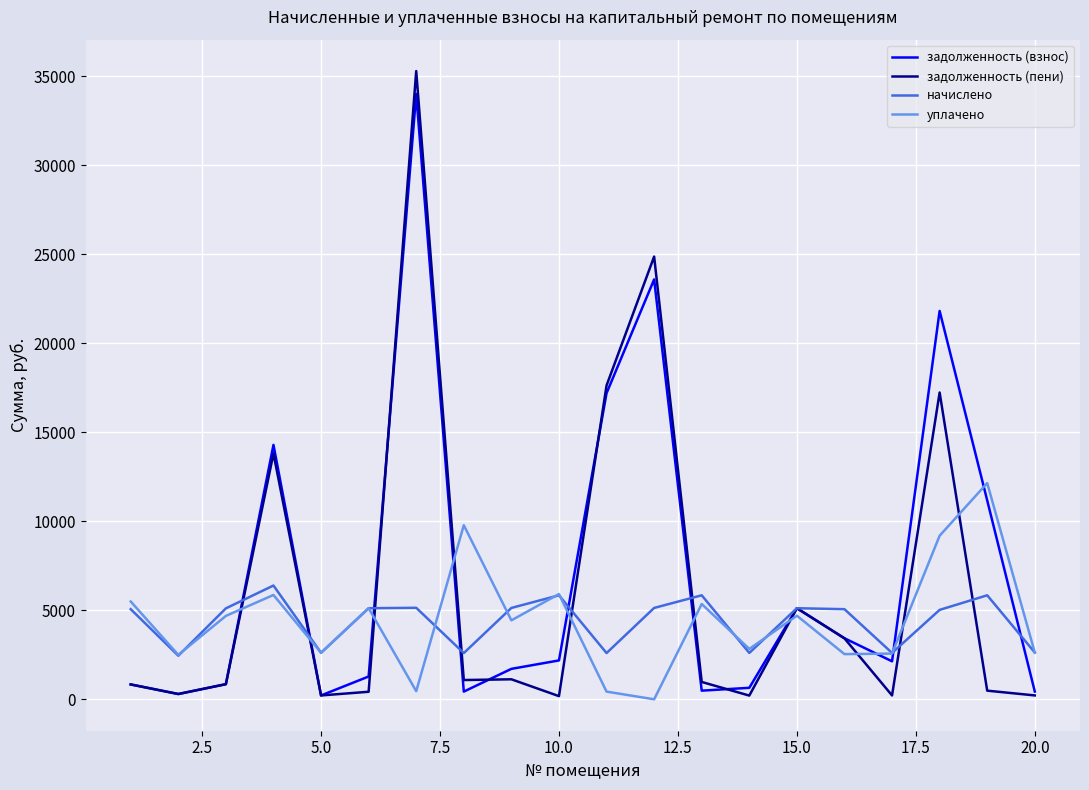

What is the maximum value for задолженность (взнос)?

34001.1